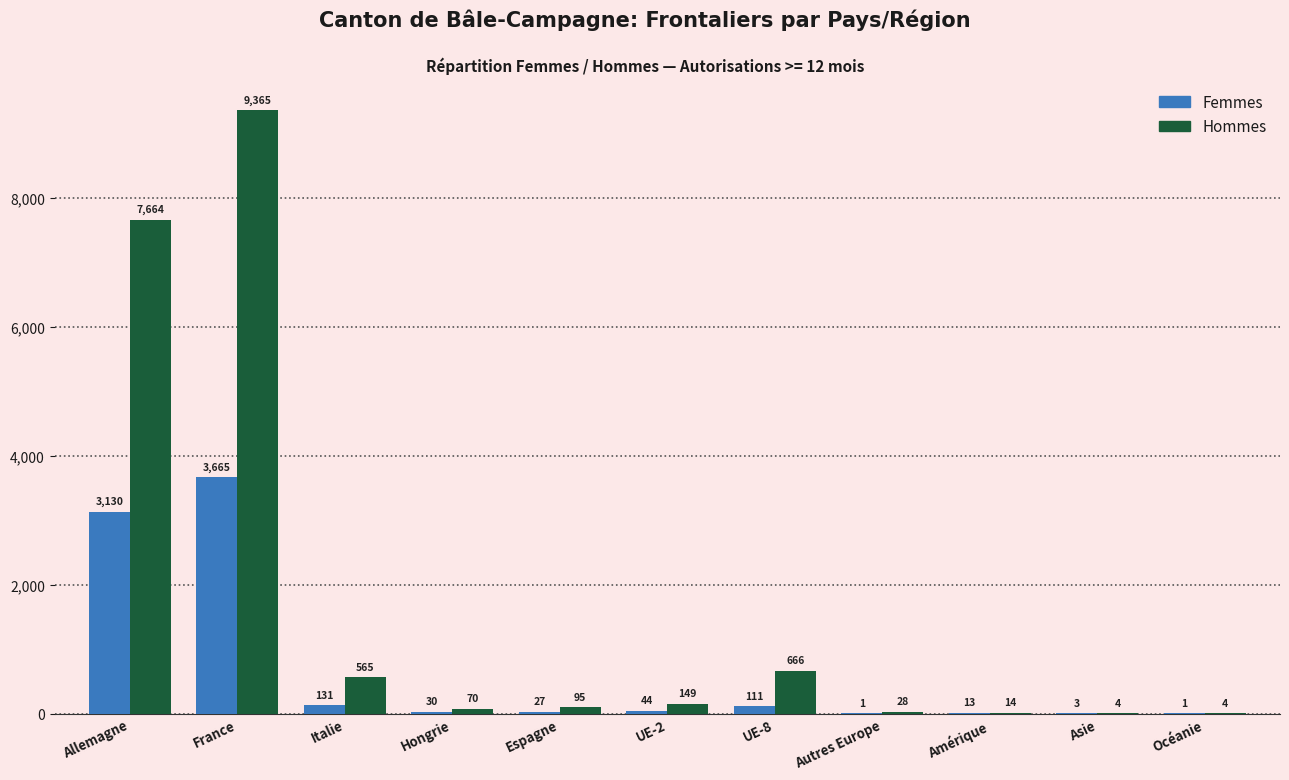

Between Allemagne and Espagne, which series saw the biggest shift?

Hommes